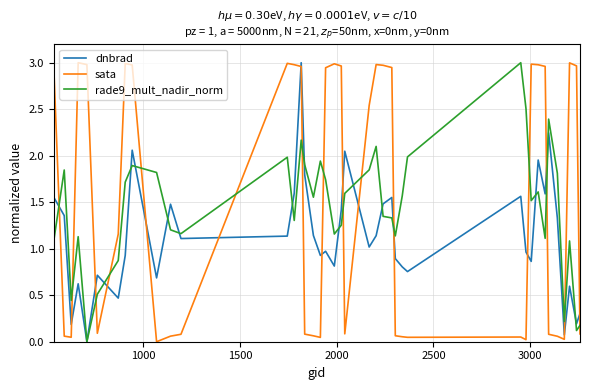

List the series in order of their overall mean, lowest first.

dnbrad, rade9_mult_nadir_norm, sata